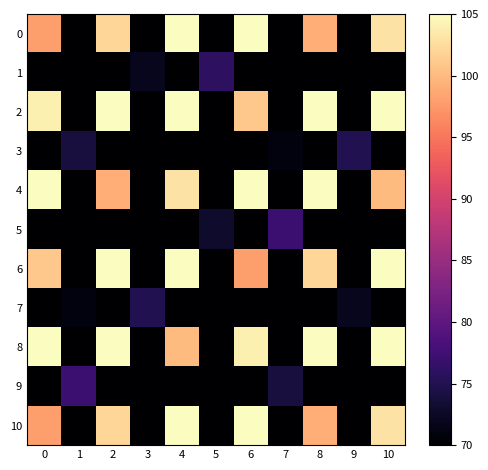

What is the total value across all series at 0?

961